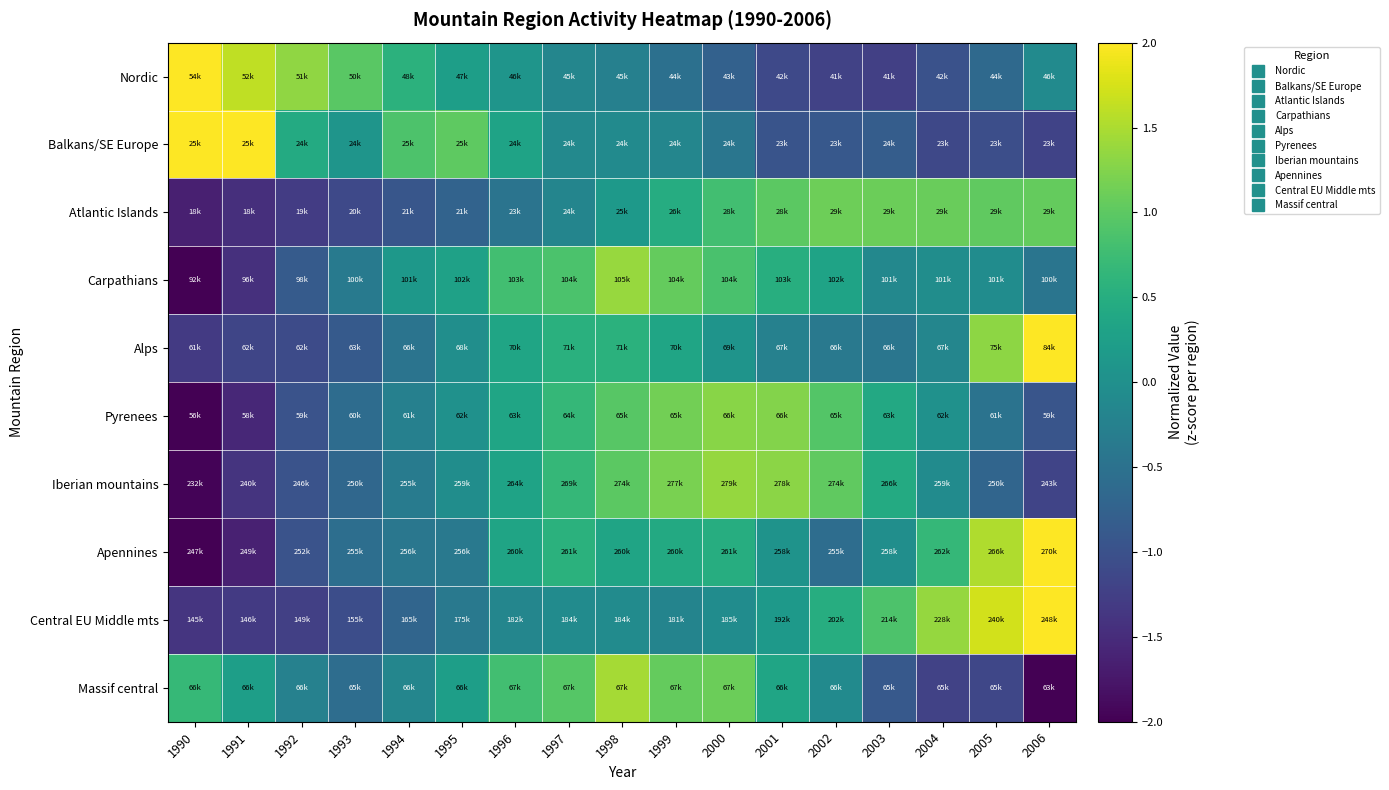

Rank the series by their maximum value, from highest to lowest.

Alps, Apennines, Nordic, Balkans/SE Europe, Central EU Middle mts, Massif central, Carpathians, Iberian mountains, Pyrenees, Atlantic Islands